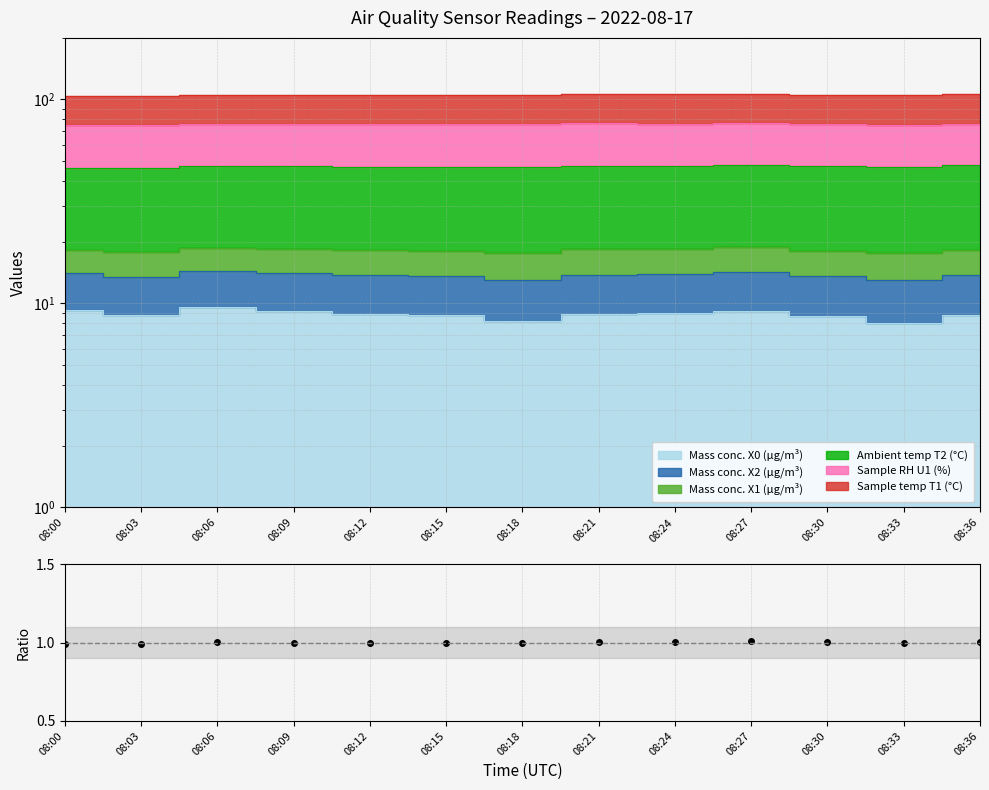

Reading left to right, transcribe all the data shown in this chart.

1.0	1.0	1.0	1.0	1.0	1.0	1.0	1.0	1.0	1.0	1.0	1.0	1.0